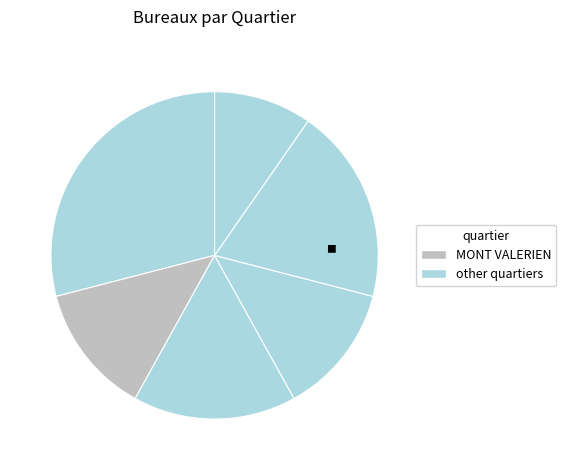

Count the number of slices in the pie.

6